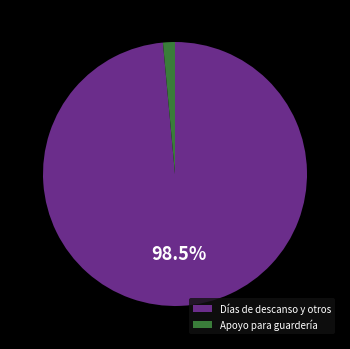

What is the largest slice in the pie chart?

Días de descanso y otros